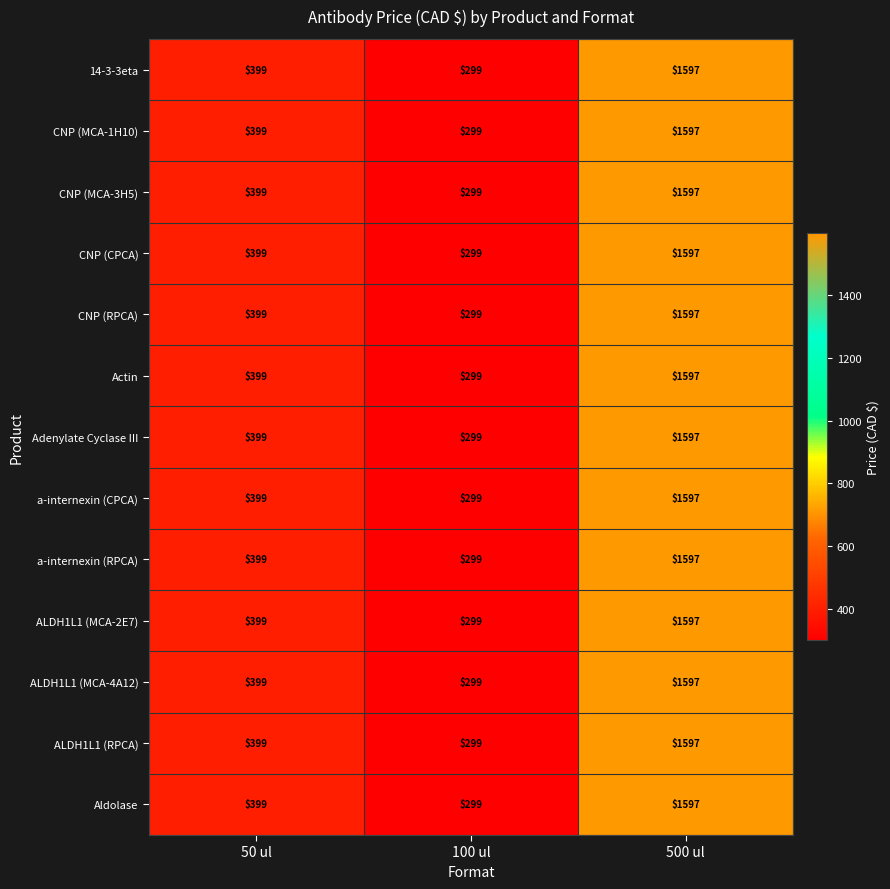

What value does the 14-3-3eta series have at 50 ul?

399